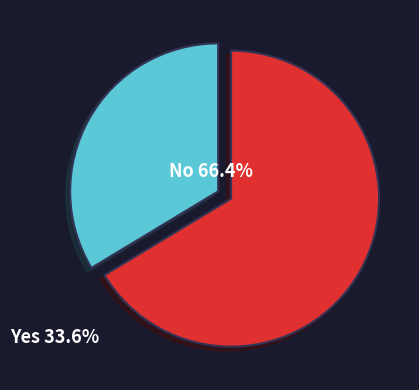

Is there any slice that represents more than half of the pie?

Yes